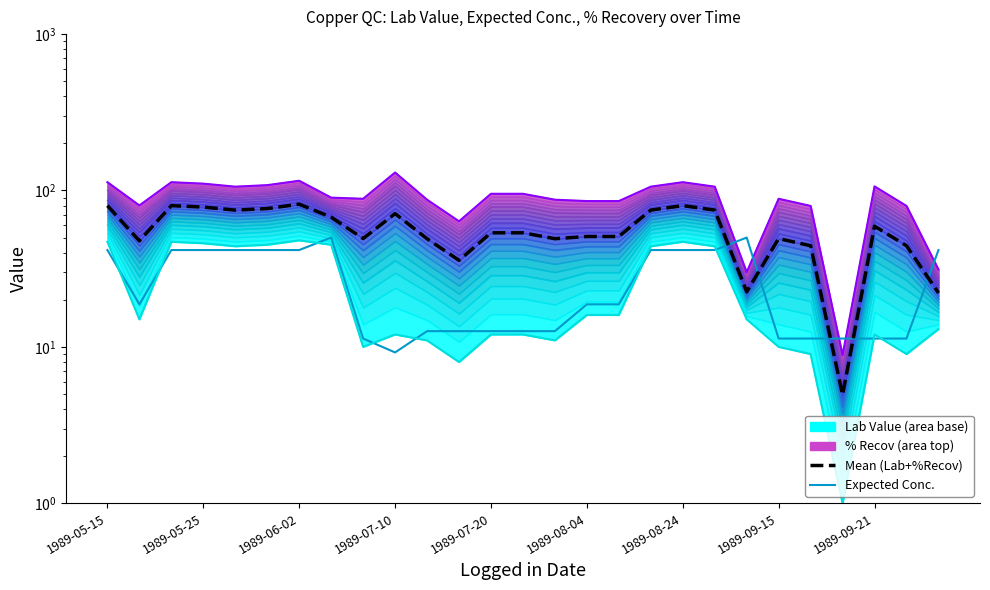

What position from the right is 1989-05-15?

27